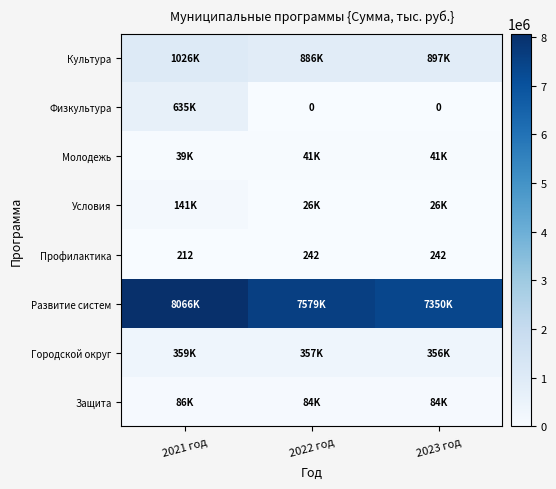

What is the sum of the Профилактика values at 2023 год and 2021 год?

454